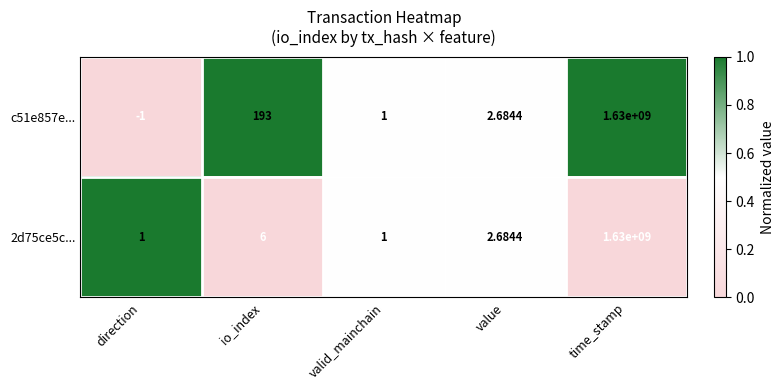

Where does the 2d75ce5c... series first go above 2?

io_index